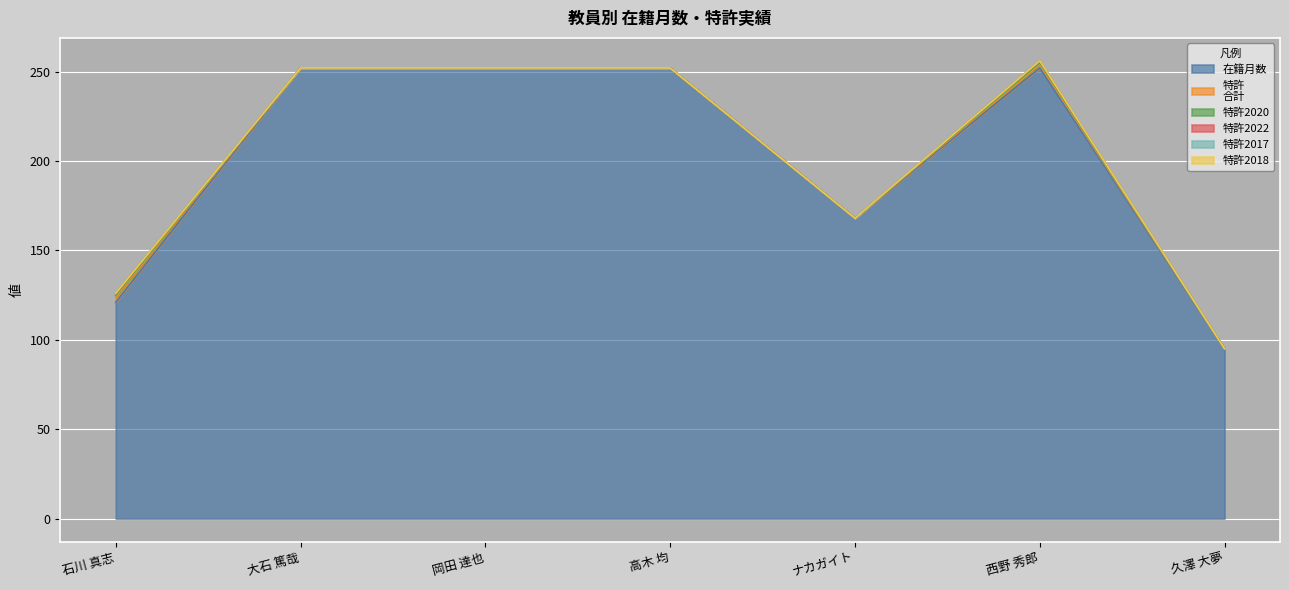

What is the difference between the second highest and second lowest values in the 特許2020 series?

1